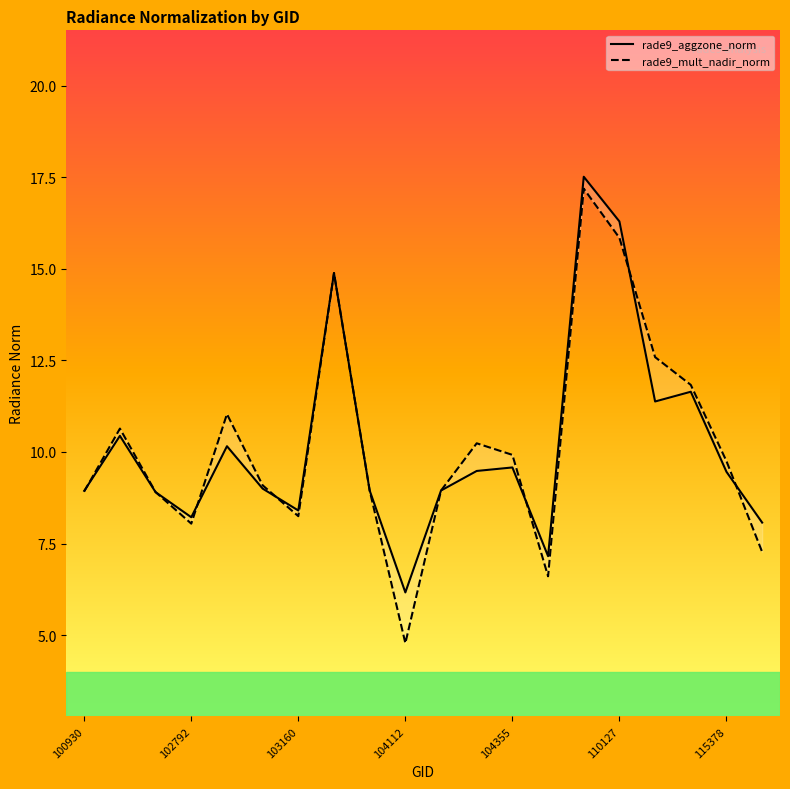

Where do rade9_aggzone_norm and rade9_mult_nadir_norm first cross each other?

100930 and 102792